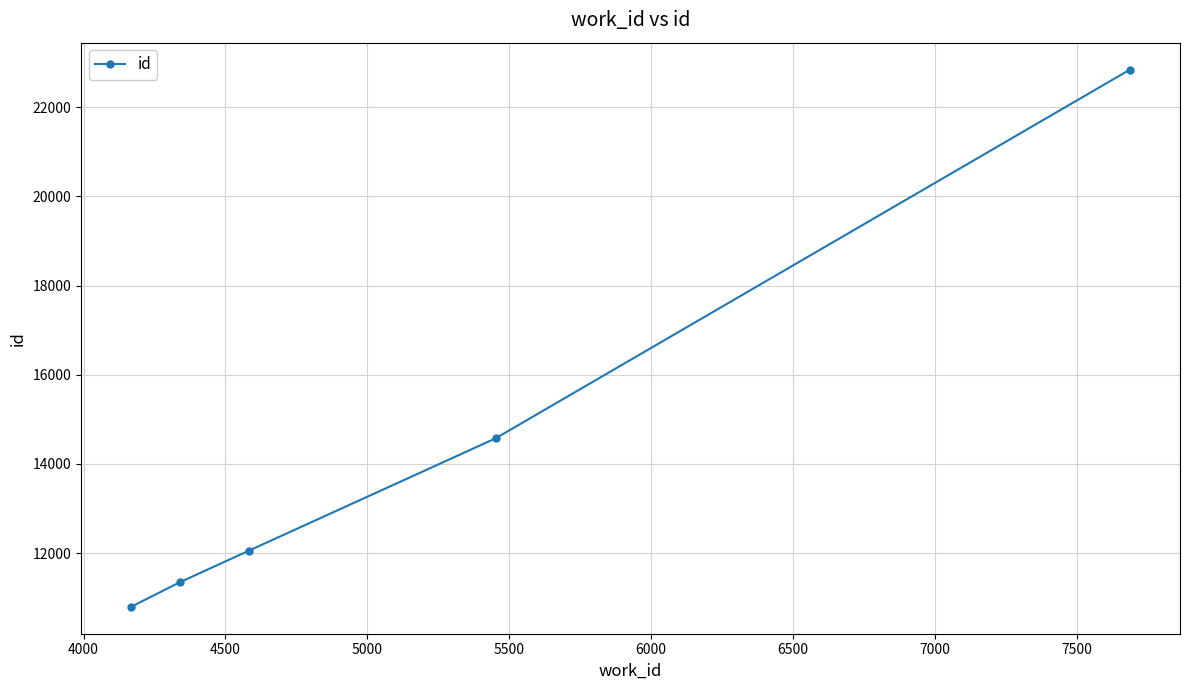

Count the number of data series in this chart.

1